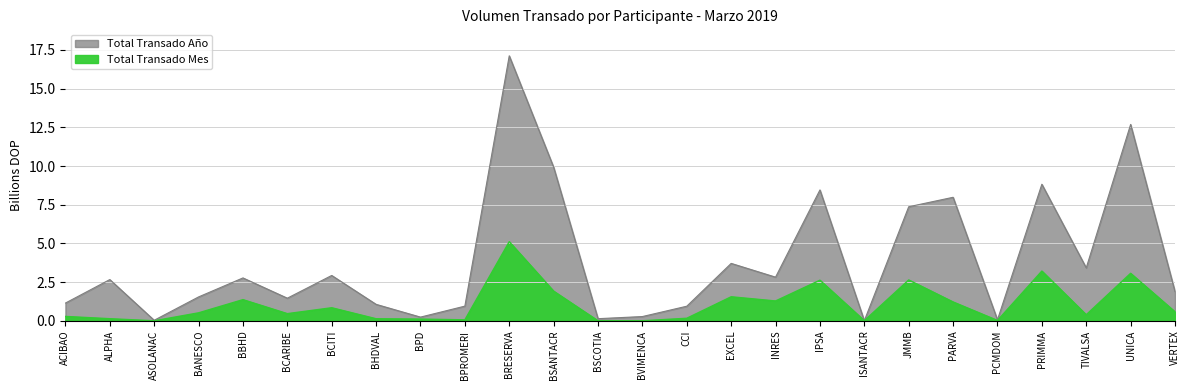

Is it true that Total Transado Mes equals 6.9 at BRESERVA?

False